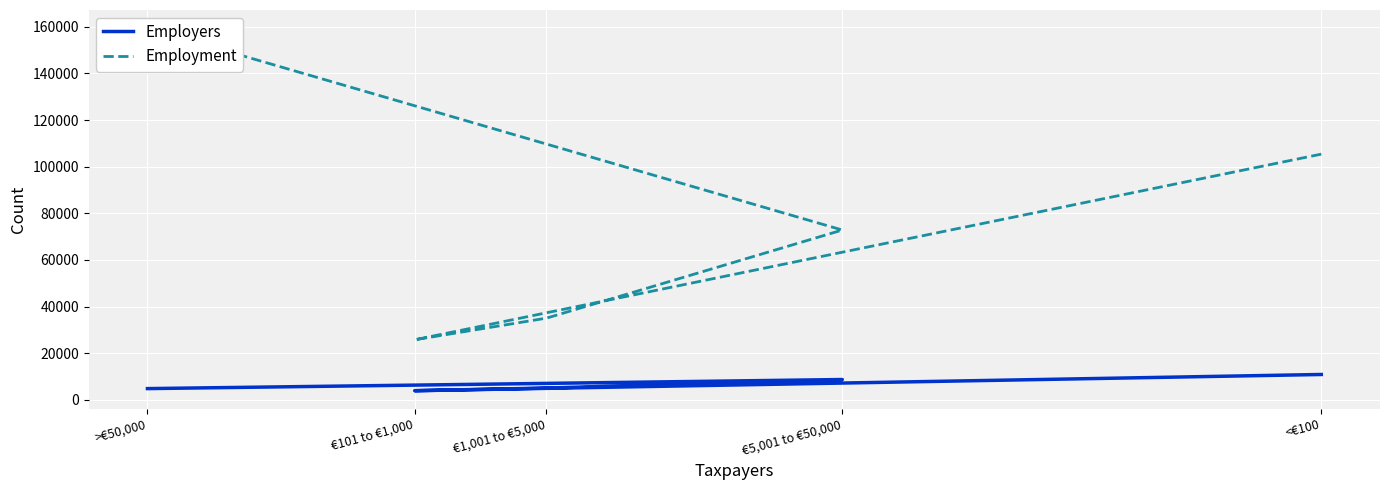

How many data points in Employment are above 72837?

2